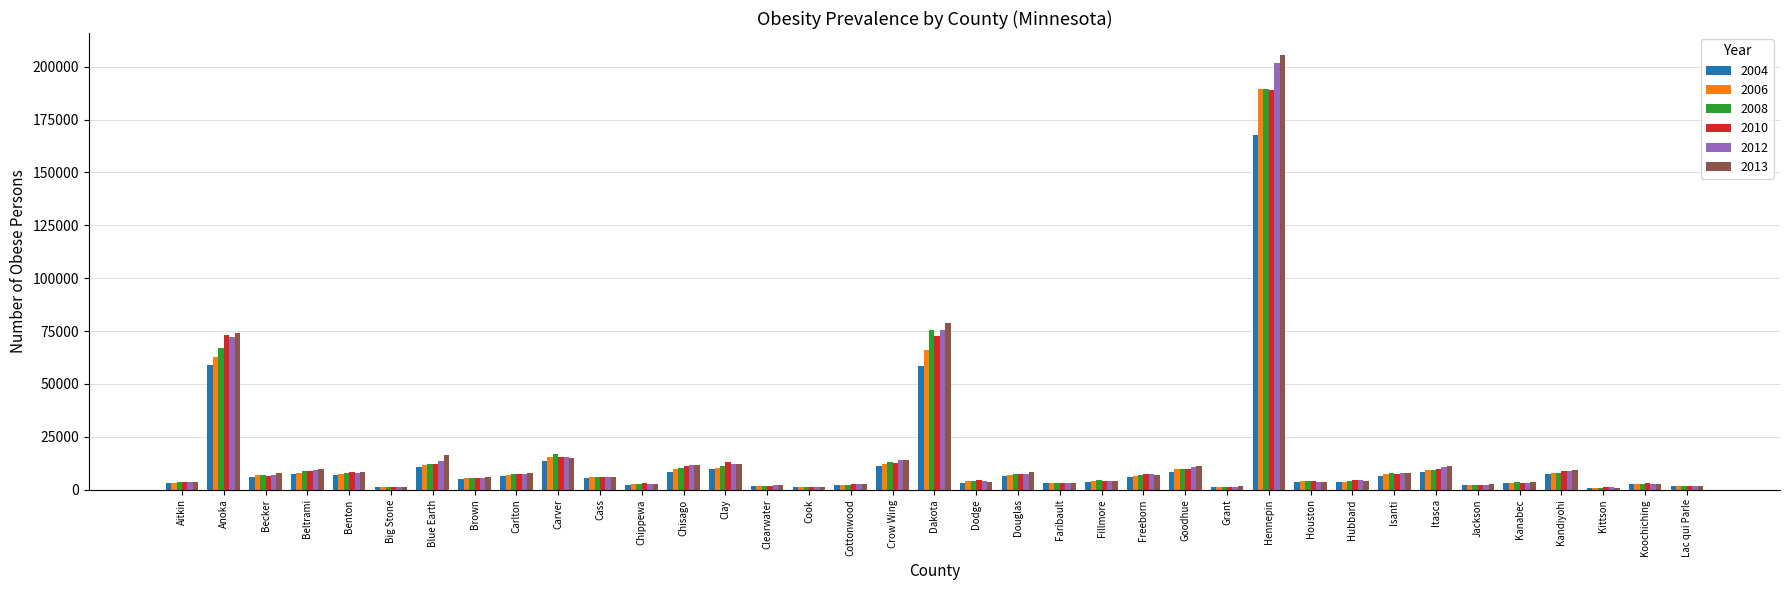

True or false: 2012 has a value of 2692.0 at Chippewa.

True